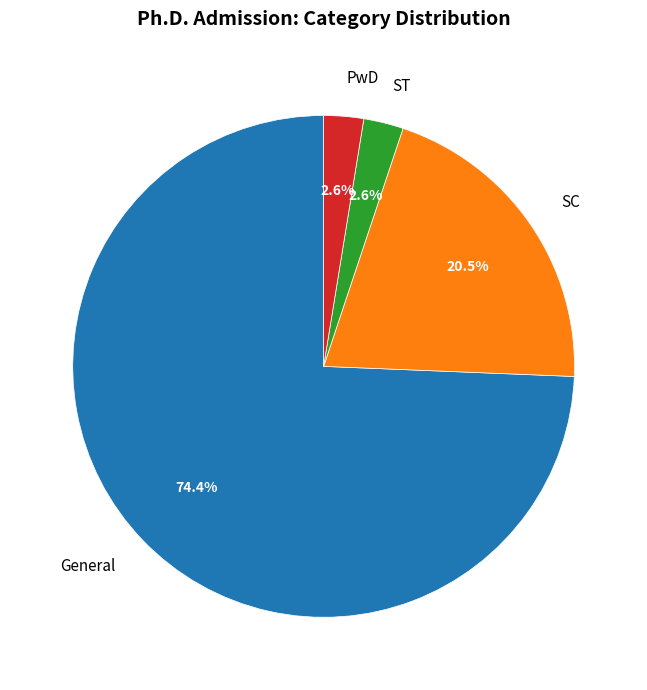

How many slices are in this pie chart?

4